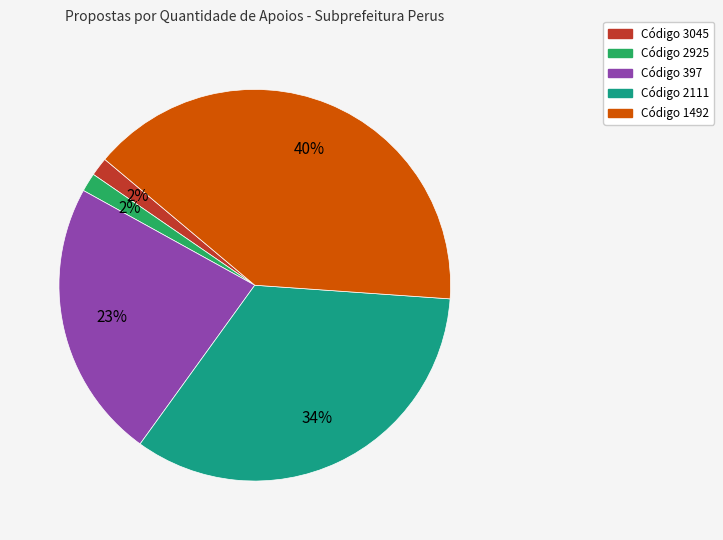

To the nearest percent, what is the average slice percentage?

20%